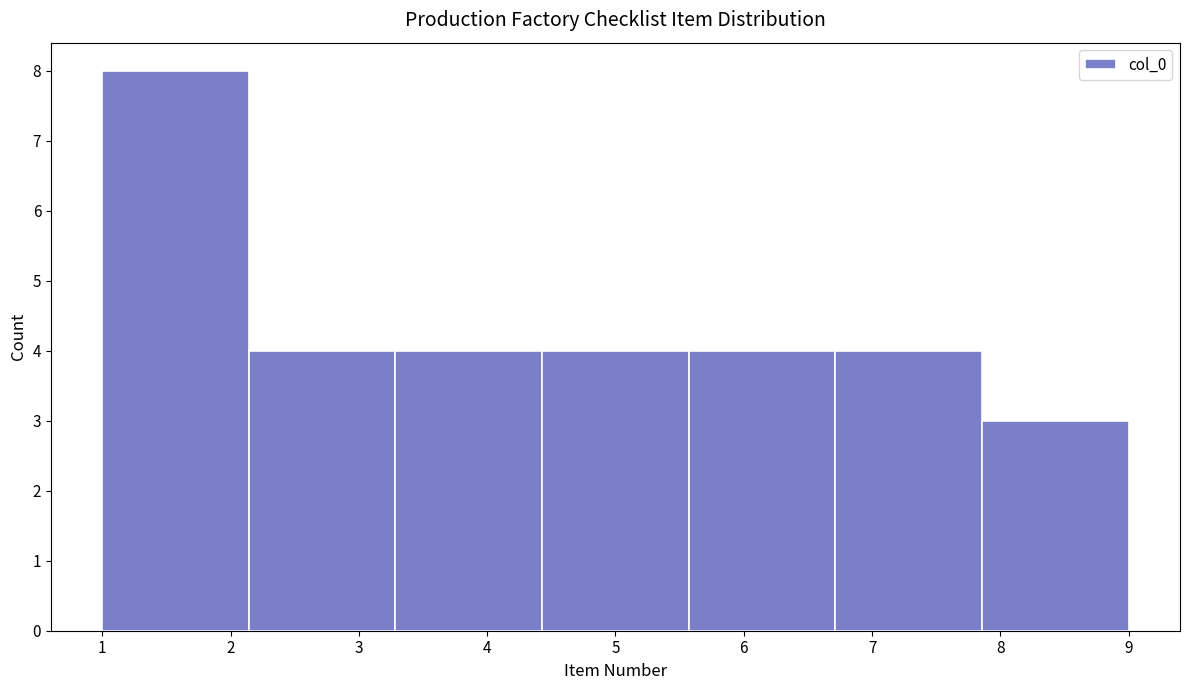

Over which range of the x-axis is the bar tallest?

1.0 to 2.1